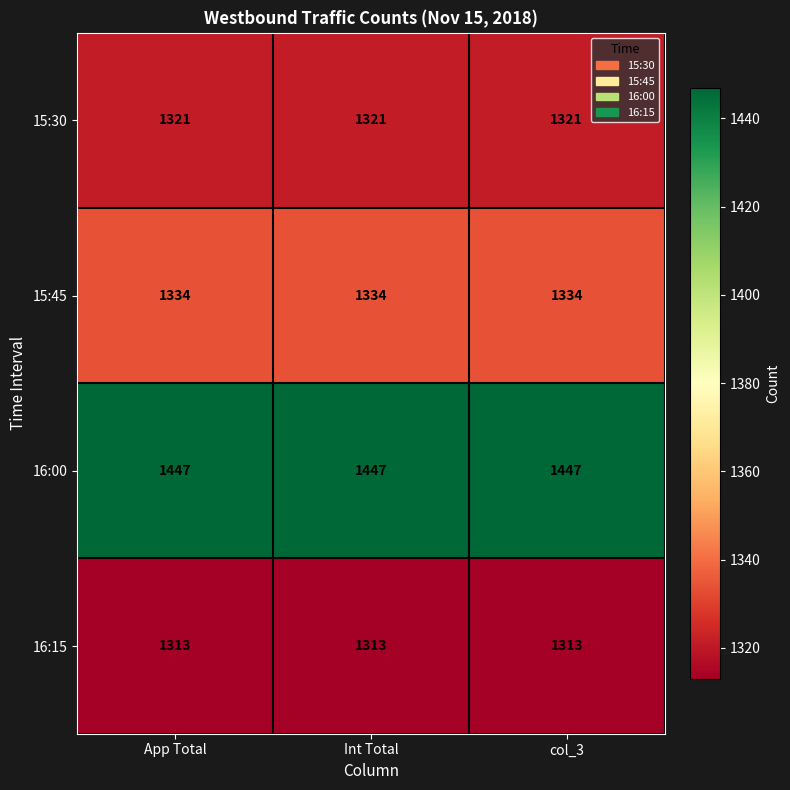

True or false: 16:00 has a value of 1447 at App Total.

True